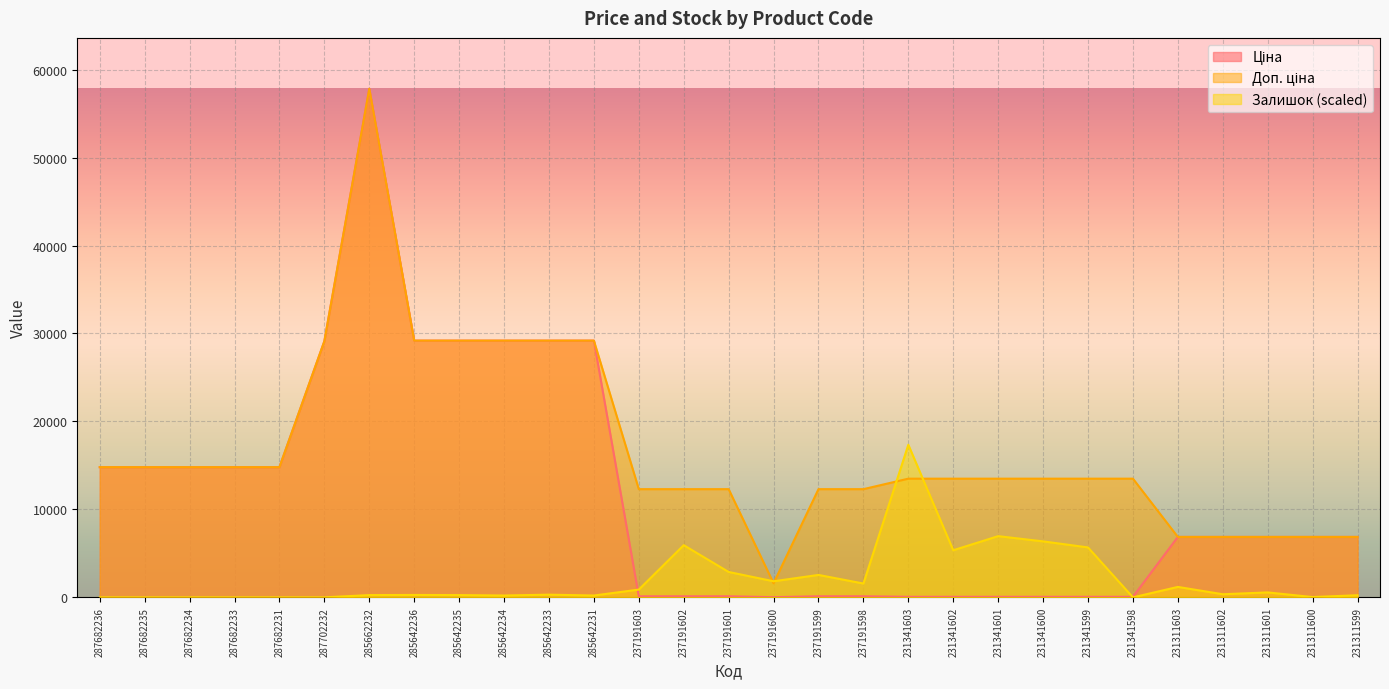

What is the maximum value shown in the chart?

57826.2